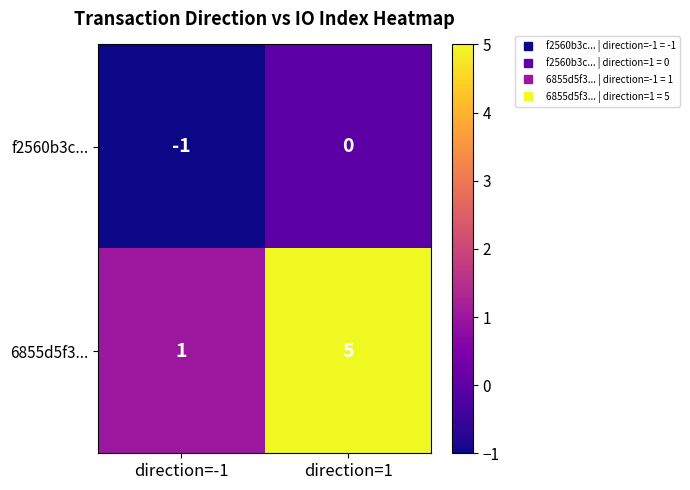

At how many categories does at least one series exceed 0?

2